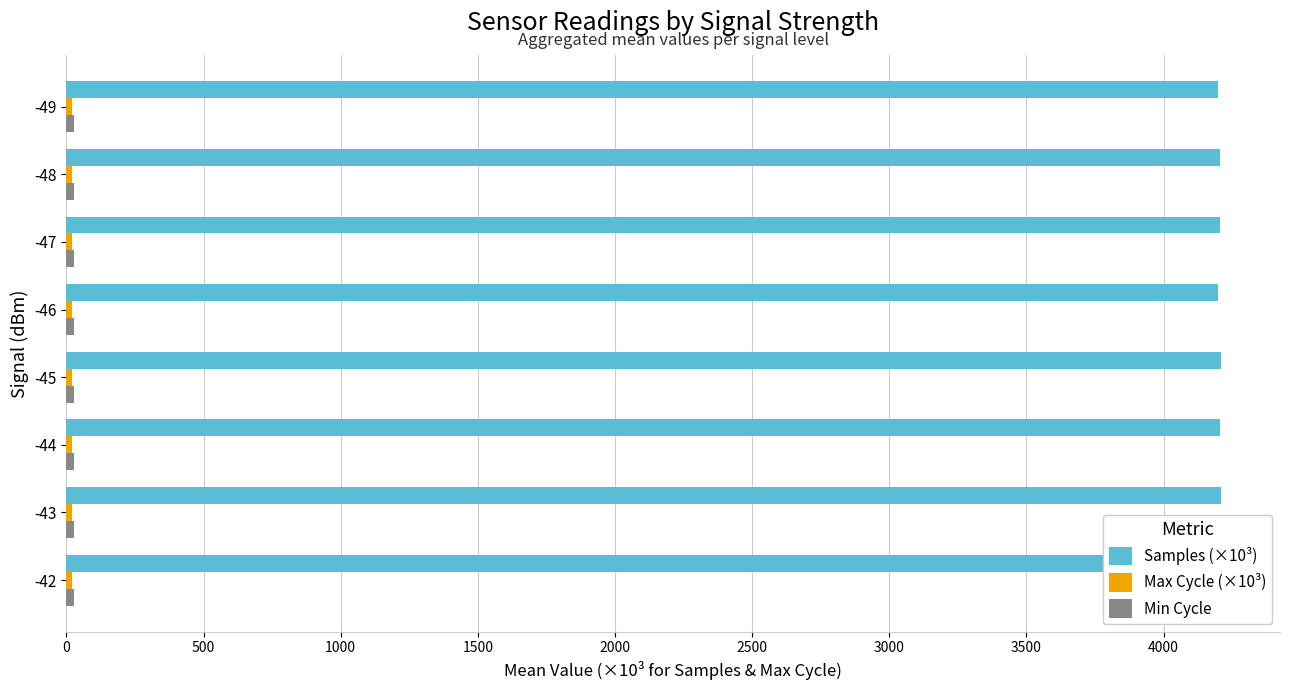

True or false: Min Cycle has a value of 0.2 at 0.

False